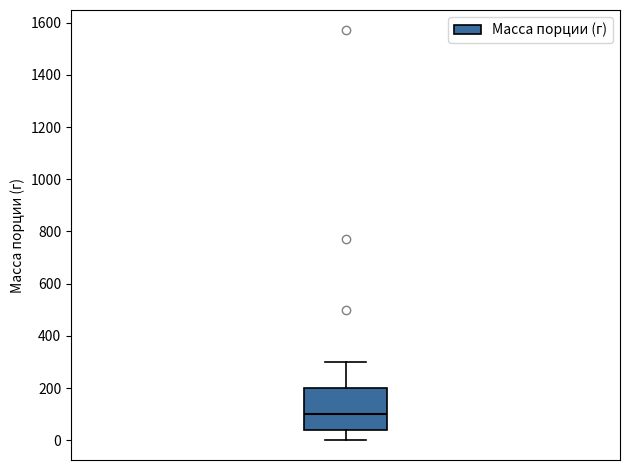

Read this box plot against the y-axis: the position of the median line, the range covered by the box, and the ends of both whiskers. The values are not printed on the chart, so give them approximately, as read against the axis.

median 100, box 40 to 200, whiskers 0 to 300